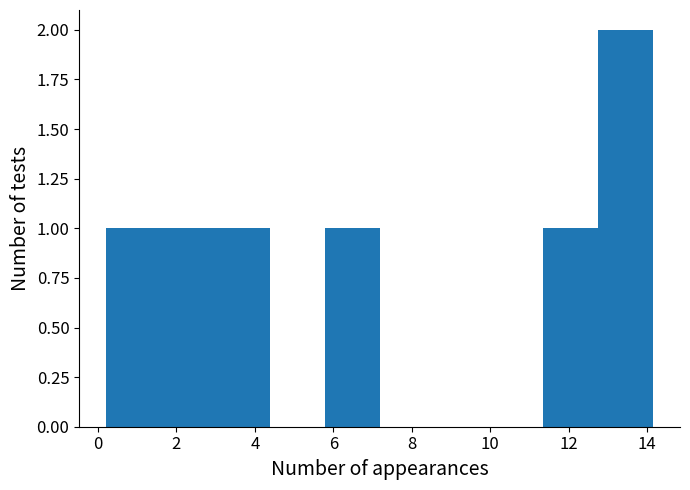

Which range on the x-axis has the tallest bar?

12.8 to 14.2